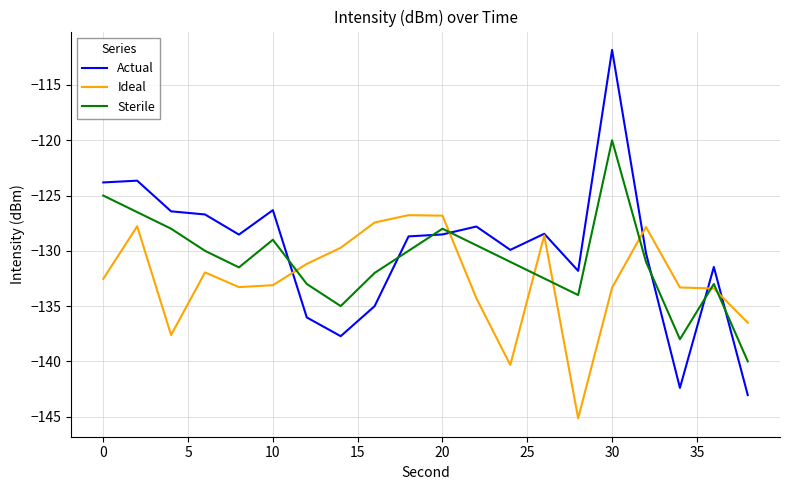

True or false: Ideal and Sterile intersect in this chart.

True